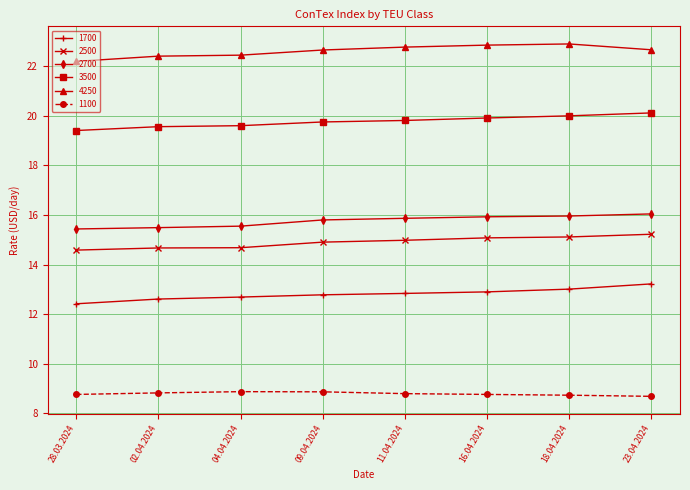

True or false: 3500 and 1100 intersect in this chart.

False